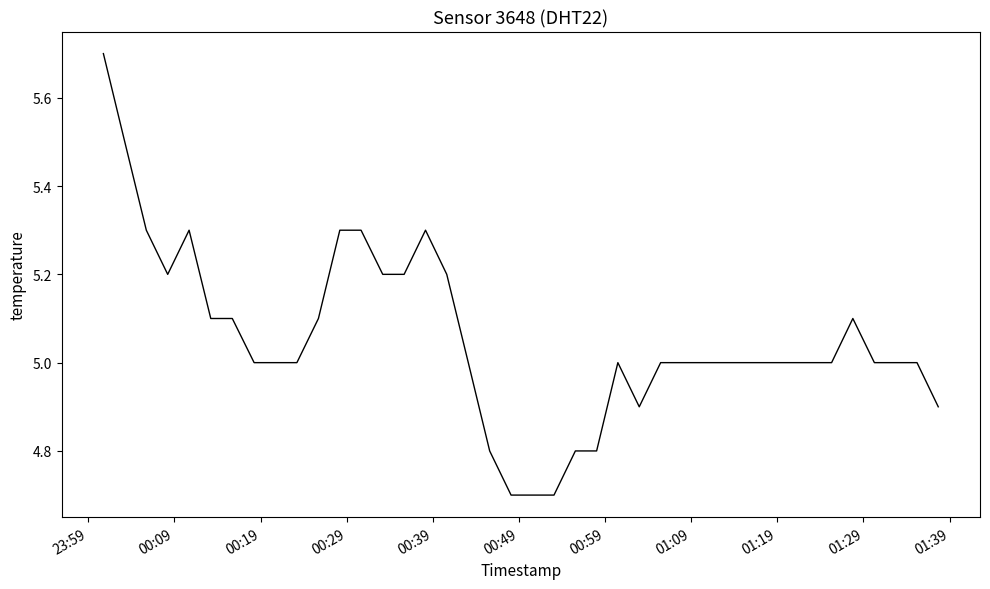

What is the maximum value shown in the chart?

5.7